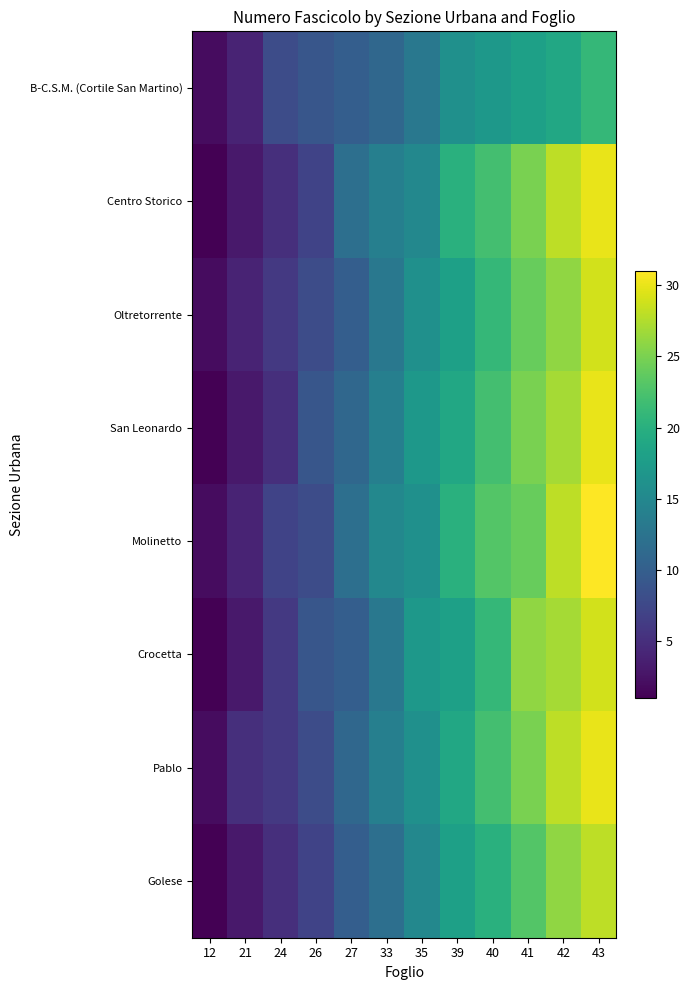

Reading right to left, transcribe all the data shown in this chart.

B-C.S.M. (Cortile San Martino): 43=21	42=19	41=18	40=17	39=16	35=13	33=11	27=10	26=9	24=8	21=4	12=2
Centro Storico: 43=30	42=28	41=25	40=22	39=20	35=15	33=14	27=12	26=7	24=5	21=3	12=1
Oltretorrente: 43=29	42=26	41=24	40=21	39=18	35=16	33=13	27=10	26=8	24=6	21=4	12=2
San Leonardo: 43=30	42=27	41=25	40=22	39=19	35=17	33=14	27=11	26=9	24=5	21=3	12=1
Molinetto: 43=31	42=28	41=24	40=23	39=20	35=16	33=15	27=12	26=8	24=7	21=4	12=2
Crocetta: 43=29	42=27	41=26	40=21	39=18	35=17	33=13	27=10	26=9	24=6	21=3	12=1
Pablo: 43=30	42=28	41=25	40=22	39=19	35=16	33=14	27=11	26=8	24=6	21=5	12=2
Golese: 43=28	42=26	41=23	40=20	39=18	35=15	33=12	27=10	26=7	24=5	21=3	12=1